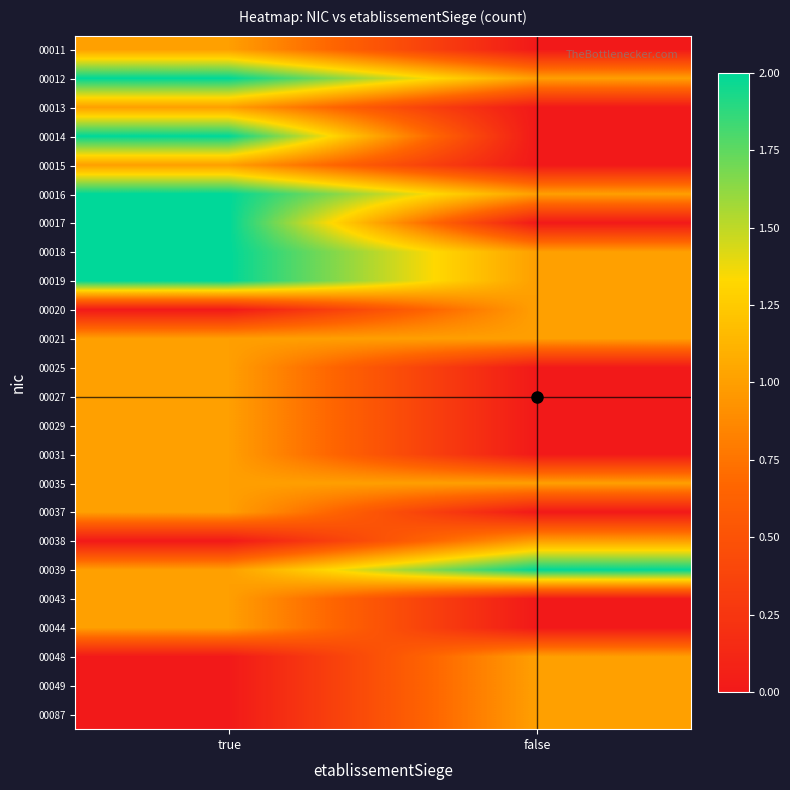

Reading left to right, what are all the values shown in this chart?

00011: true=1	false=0
00012: true=2	false=1
00013: true=1	false=0
00014: true=2	false=0
00015: true=1	false=0
00016: true=2	false=1
00017: true=2	false=0
00018: true=2	false=1
00019: true=2	false=1
00020: true=0	false=1
00021: true=1	false=1
00025: true=1	false=0
00027: true=1	false=0
00029: true=1	false=0
00031: true=1	false=0
00035: true=1	false=1
00037: true=1	false=0
00038: true=0	false=1
00039: true=1	false=2
00043: true=1	false=0
00044: true=1	false=0
00048: true=0	false=1
00049: true=0	false=1
00087: true=0	false=1